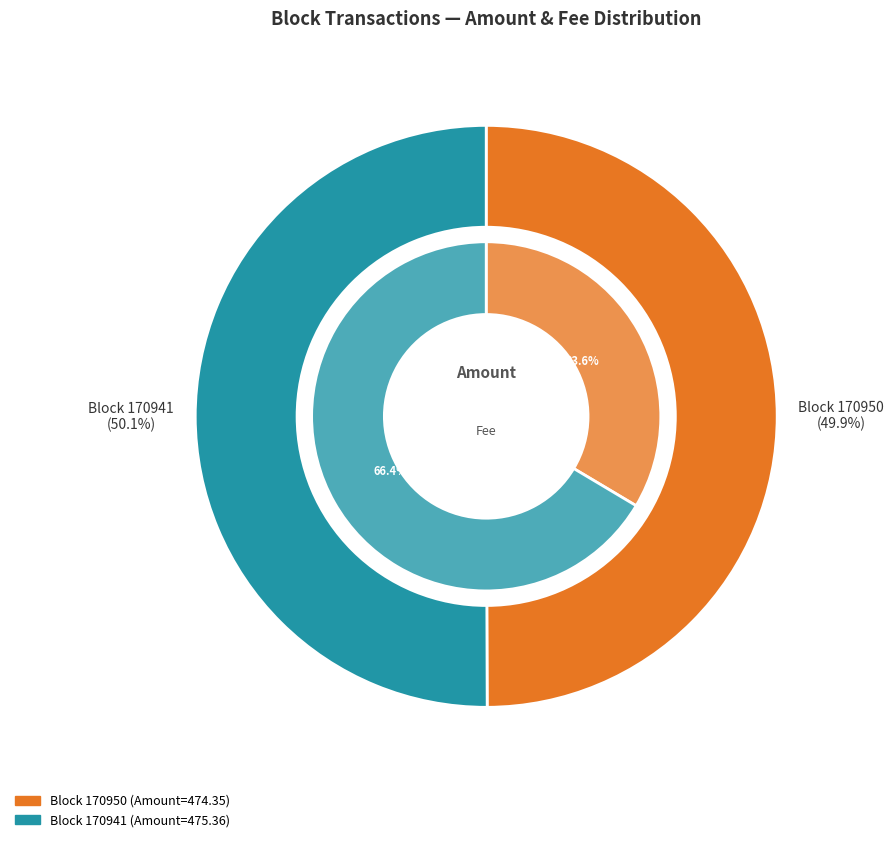

To the nearest percent, what portion does 170950 represent?

34%